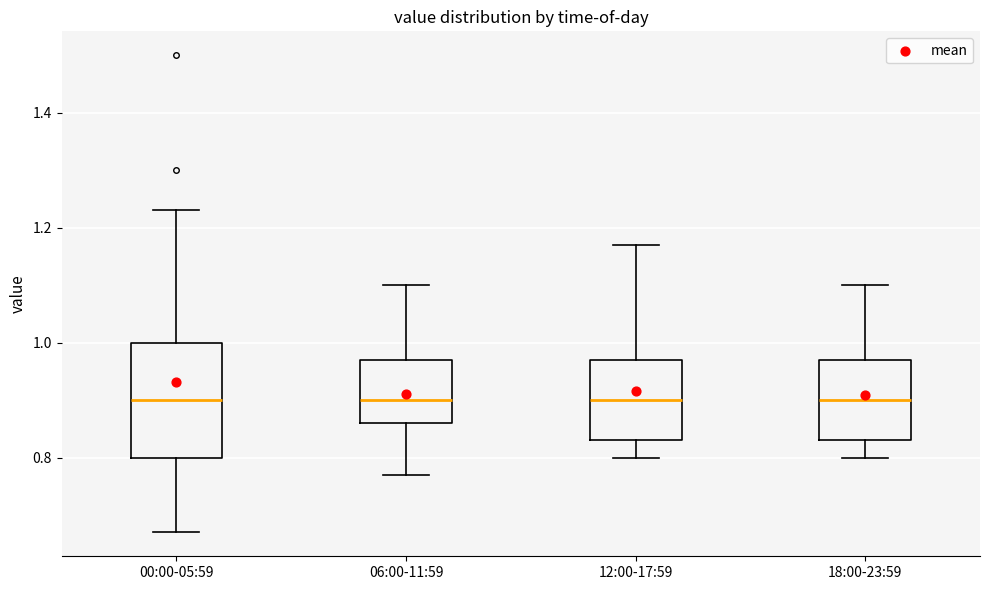

Where does the upper whisker of the box for 06:00-11:59 end on the y-axis? The values are not printed on the chart, so give them approximately, as read against the axis.

1.10